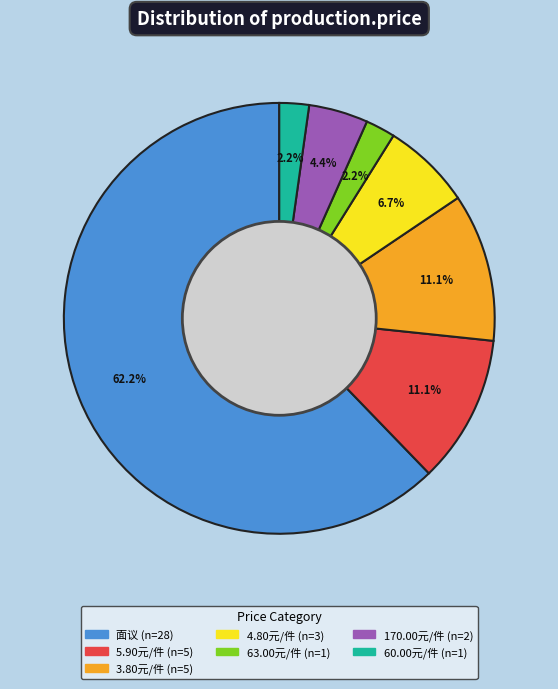

To the nearest percent, what portion does 60.00元/件 represent?

2%